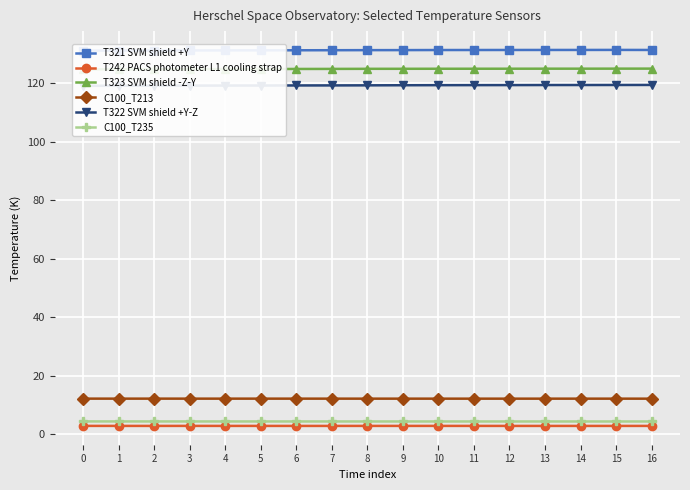

Is this an area chart (filled region under the line)?

No